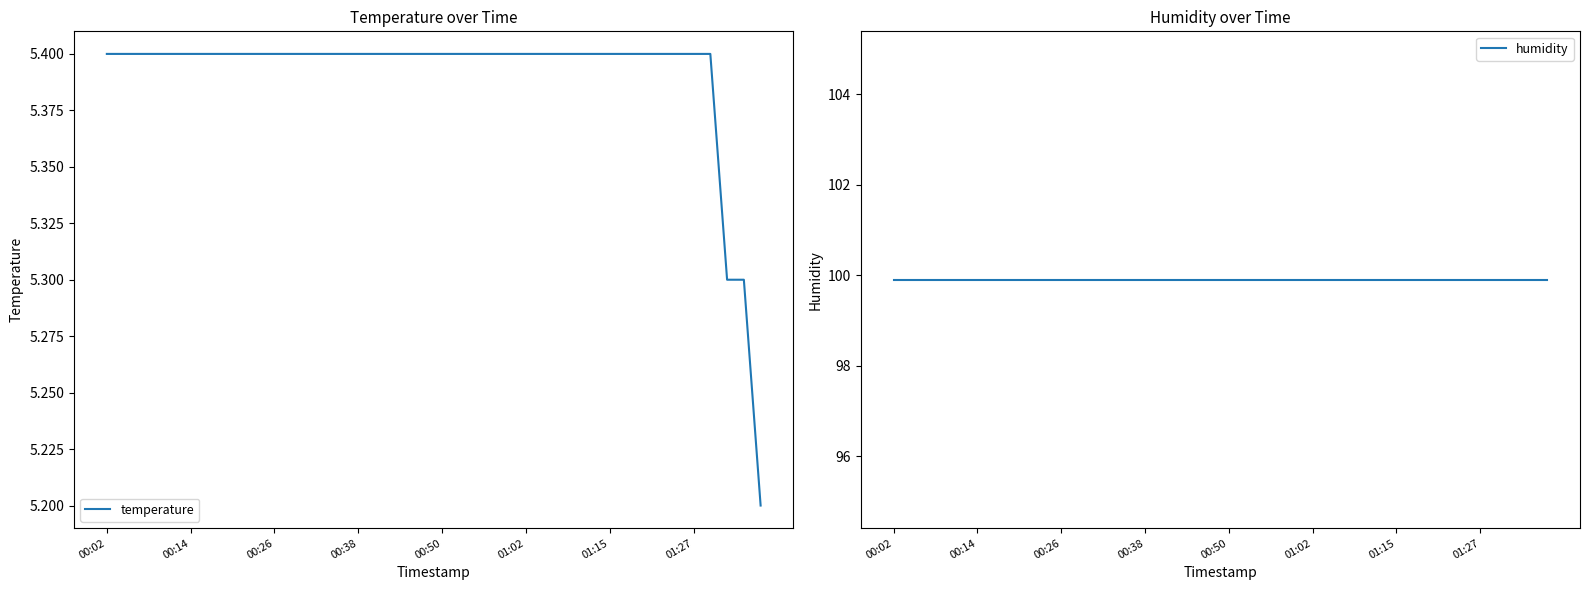

At how many categories does at least one series exceed 92?

40